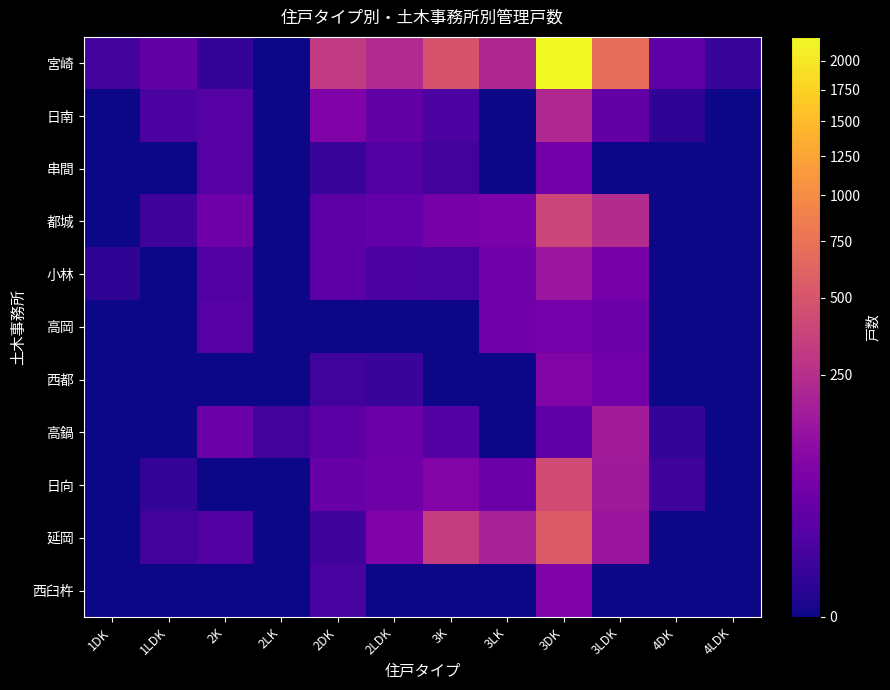

At how many categories does at least one series exceed 323?

3